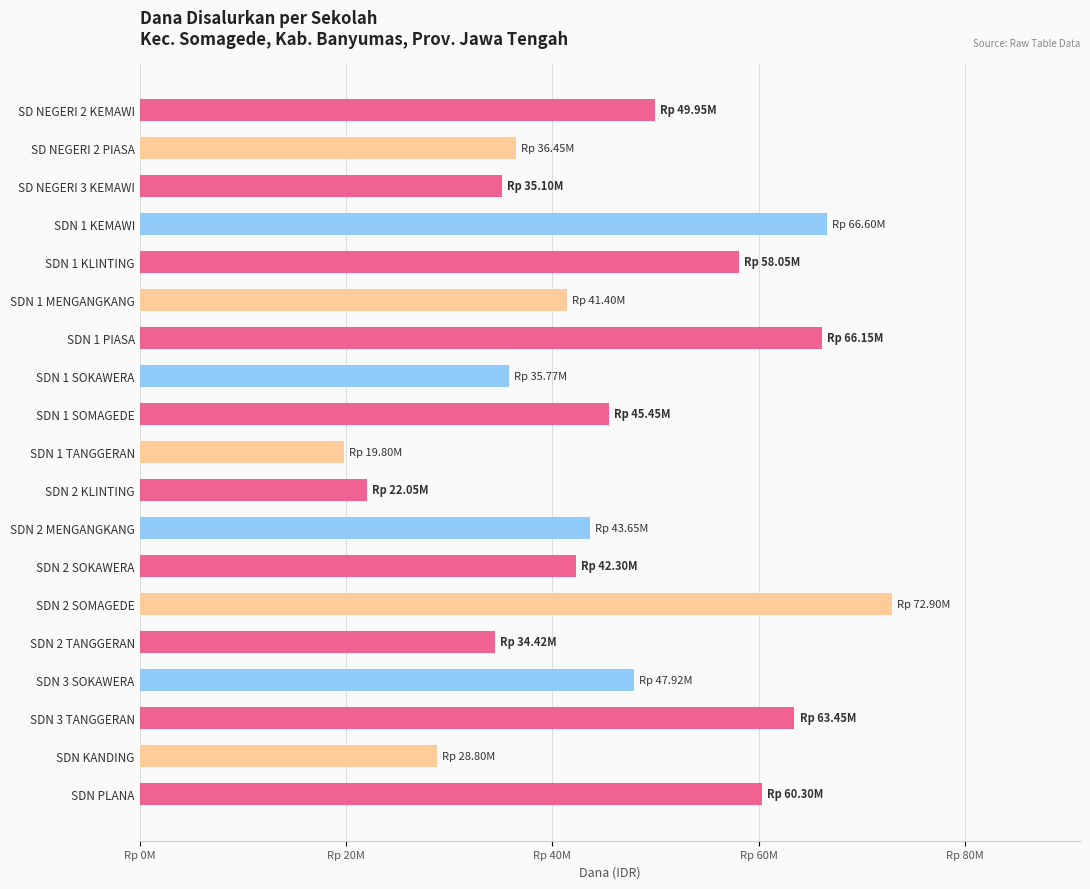

Does the chart contain any negative values?

No